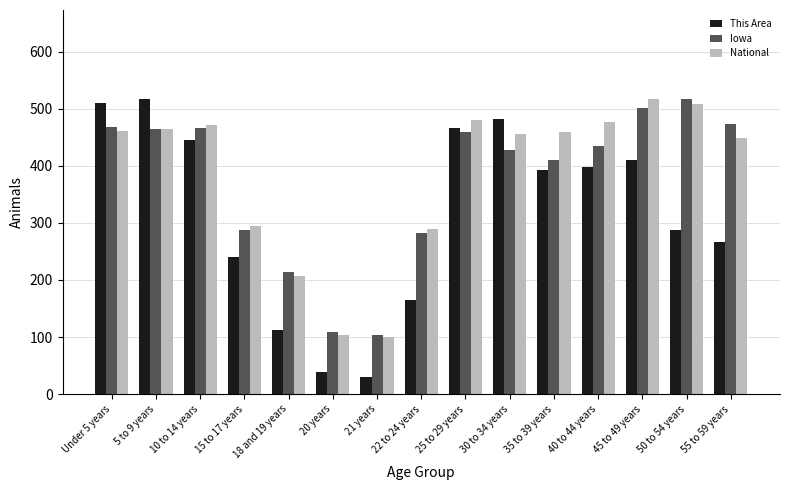

What is the difference between the This Area values at 25 to 29 years and 5 to 9 years?

52.0